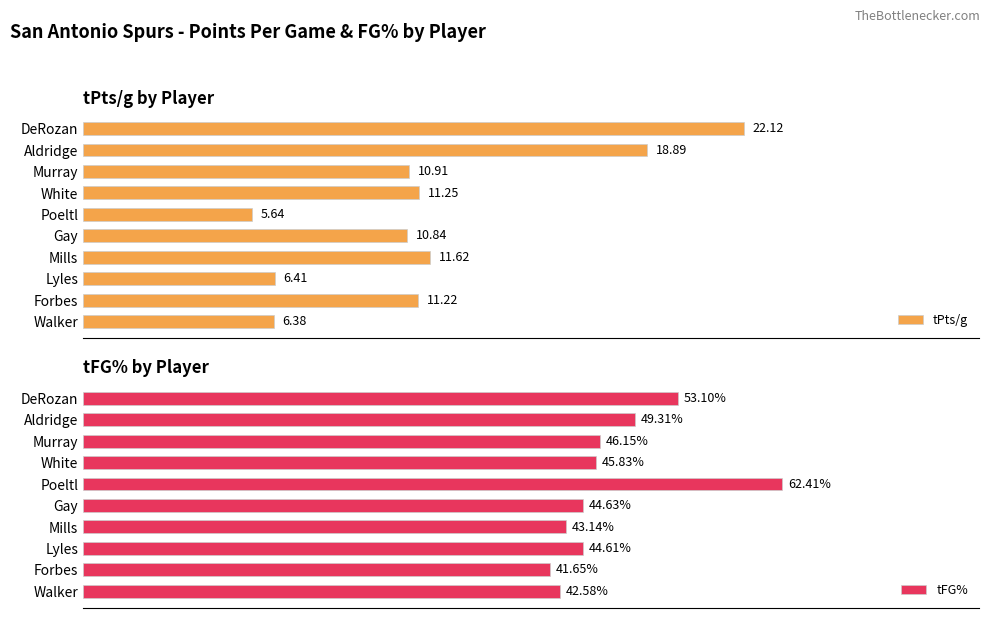

Which category has the highest value in the tFG% series?

Poeltl